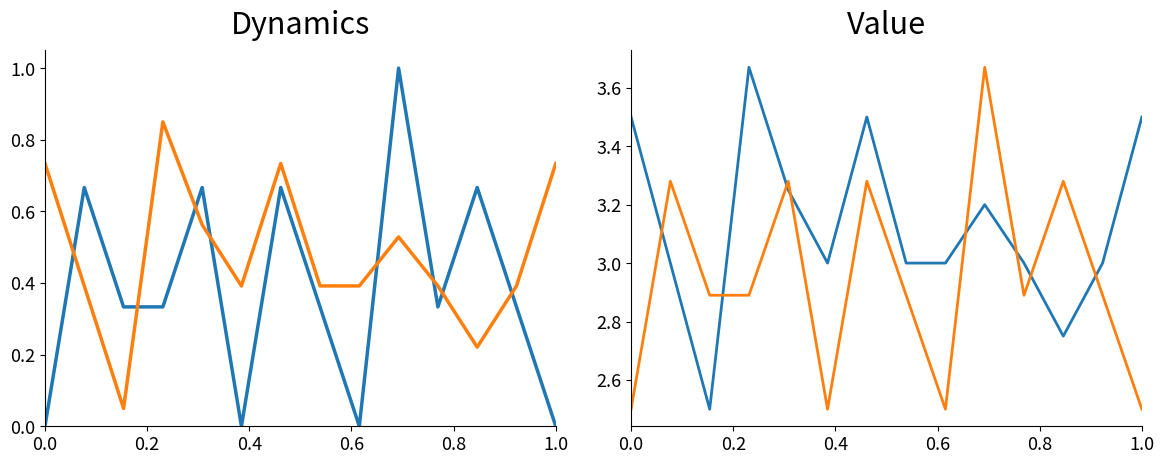

What are all the series names shown in the legend?

Count, Avg Score, Avg Score (non-zero), Count (scaled)